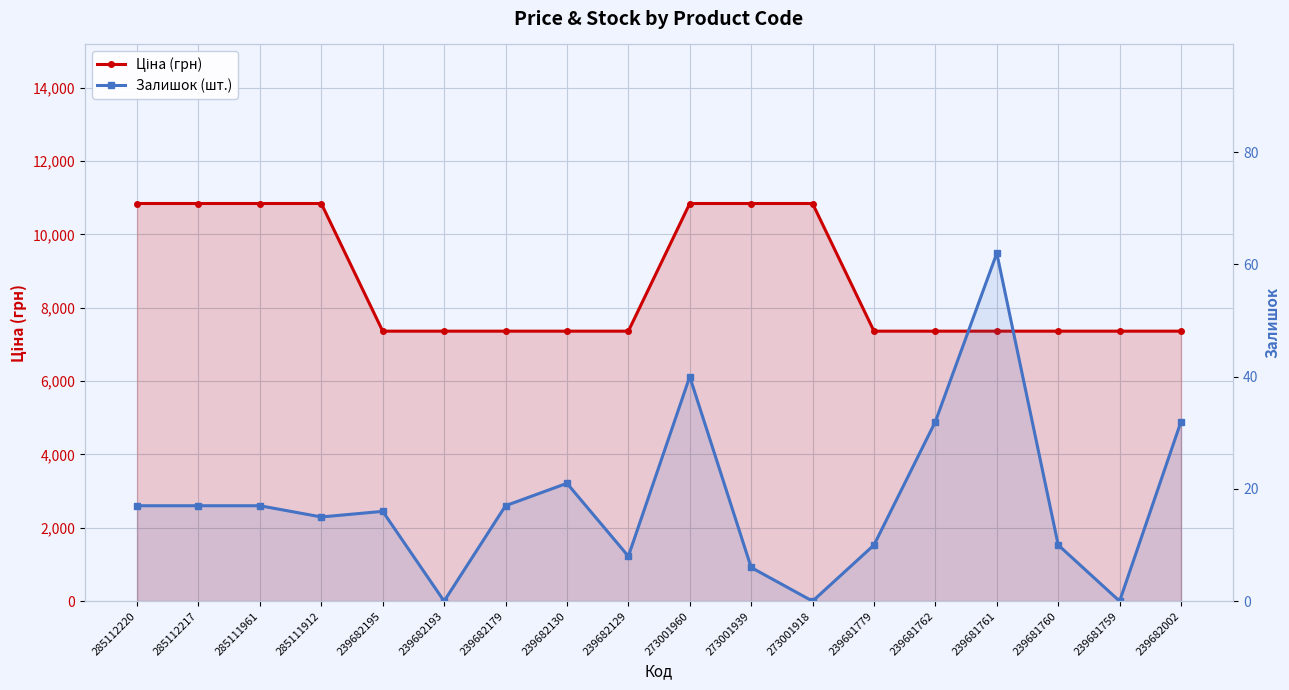

What is the average value of the Ціна (грн) series?

8713.5